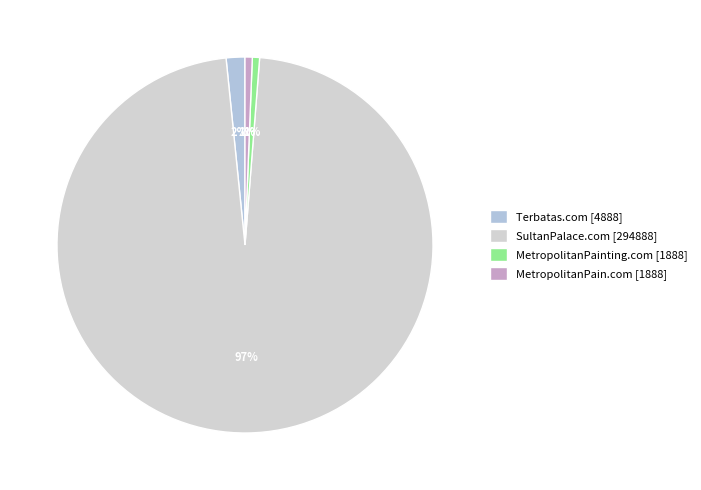

To the nearest percent, what is the combined percentage of MetropolitanPain.com and Terbatas.com?

2%